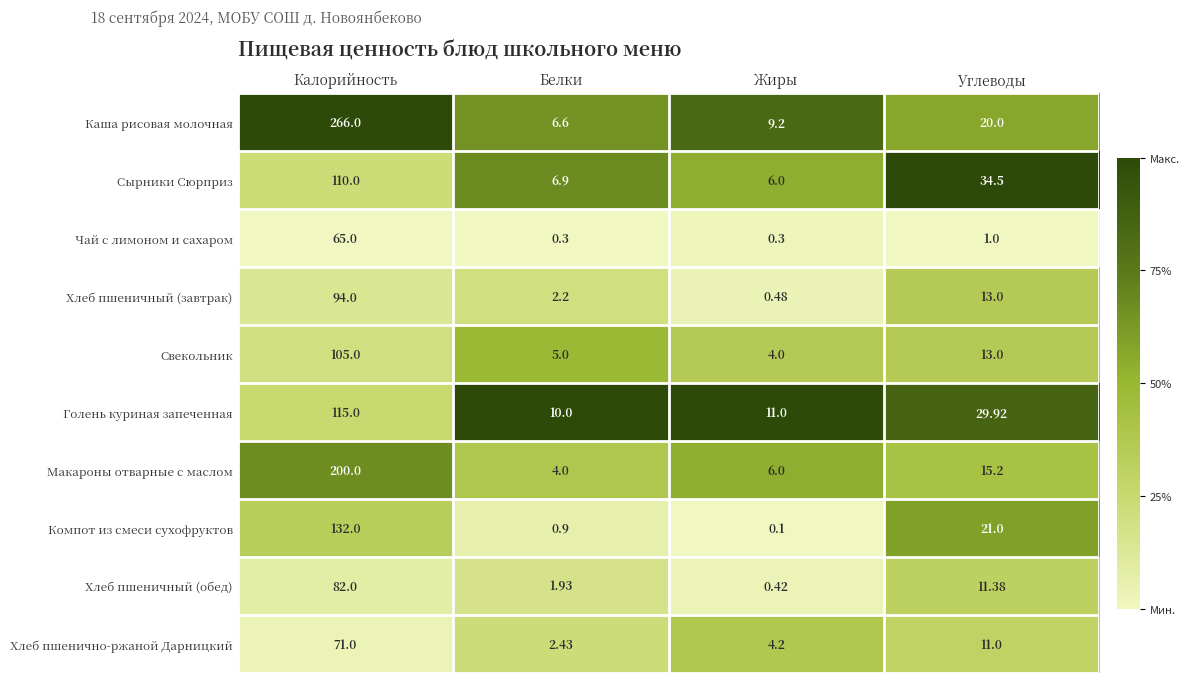

Which category has the lowest value across all series?

Жиры